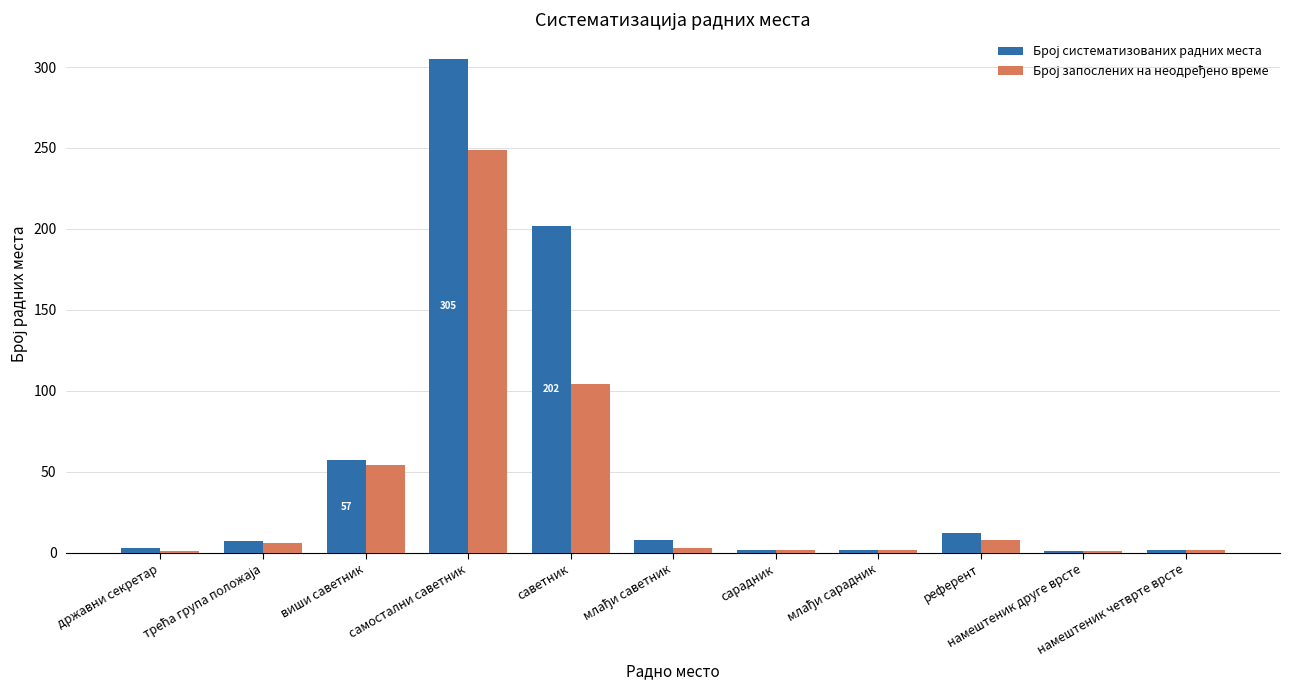

At which category is the sum across all series the highest?

самостални саветник